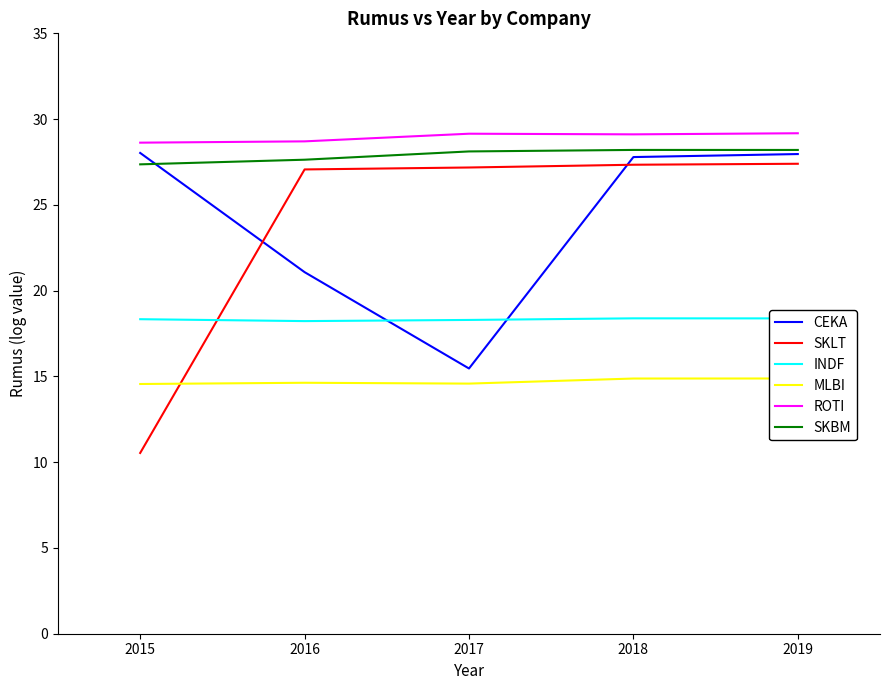

Which series changed the most between 2016 and 2017?

CEKA